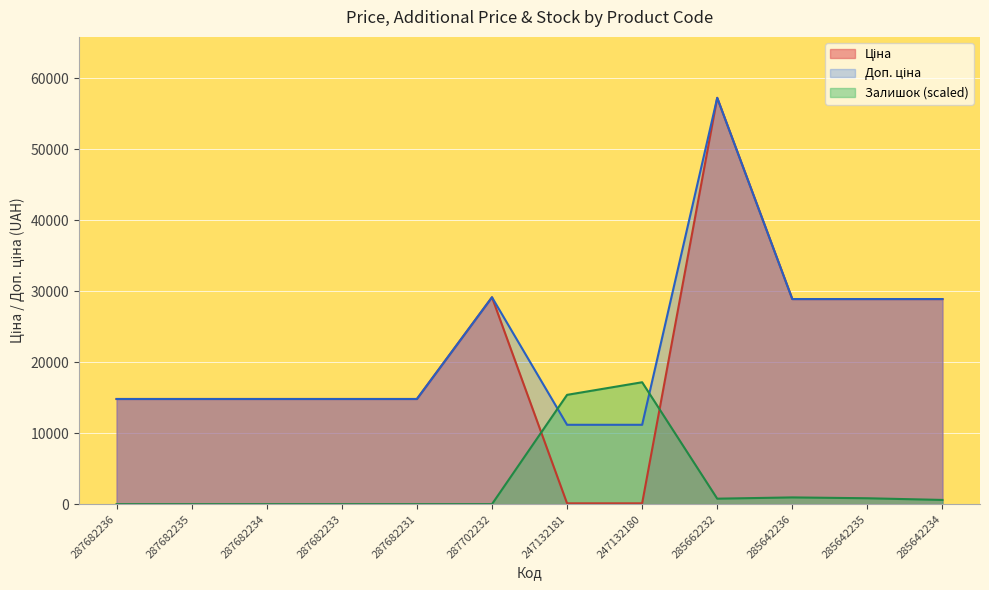

What is the sum of all Залишок values?

35717.2